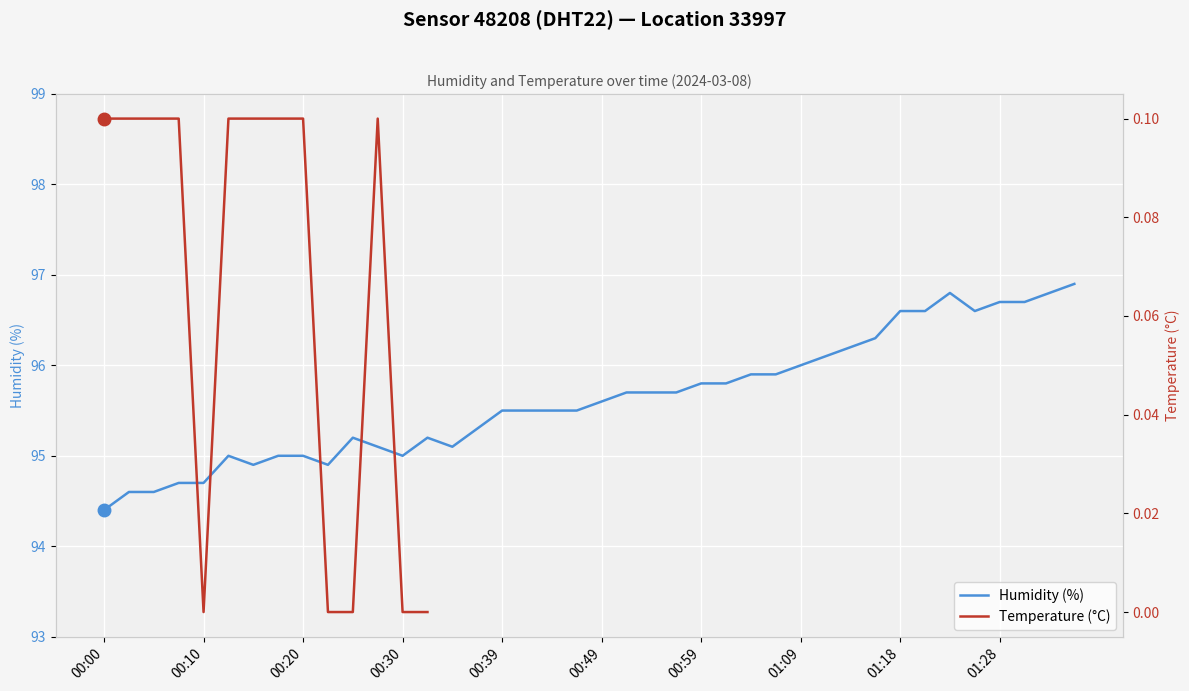

How many interior local valleys (lower than both neighbors) does the data have?

5